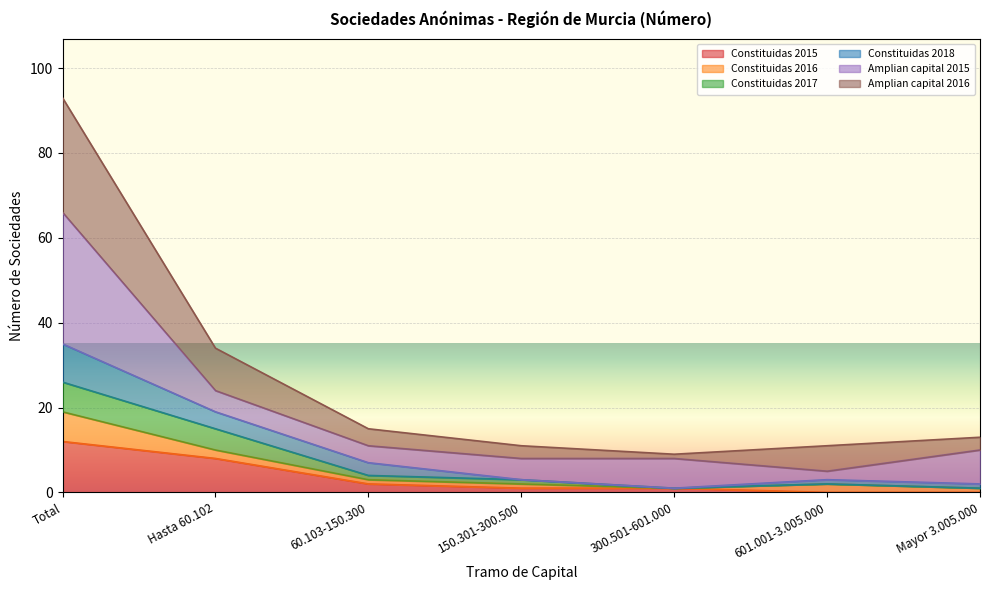

Which series changed the most between 300.501-601.000 and Mayor 3.005.000?

Amplian capital 2016